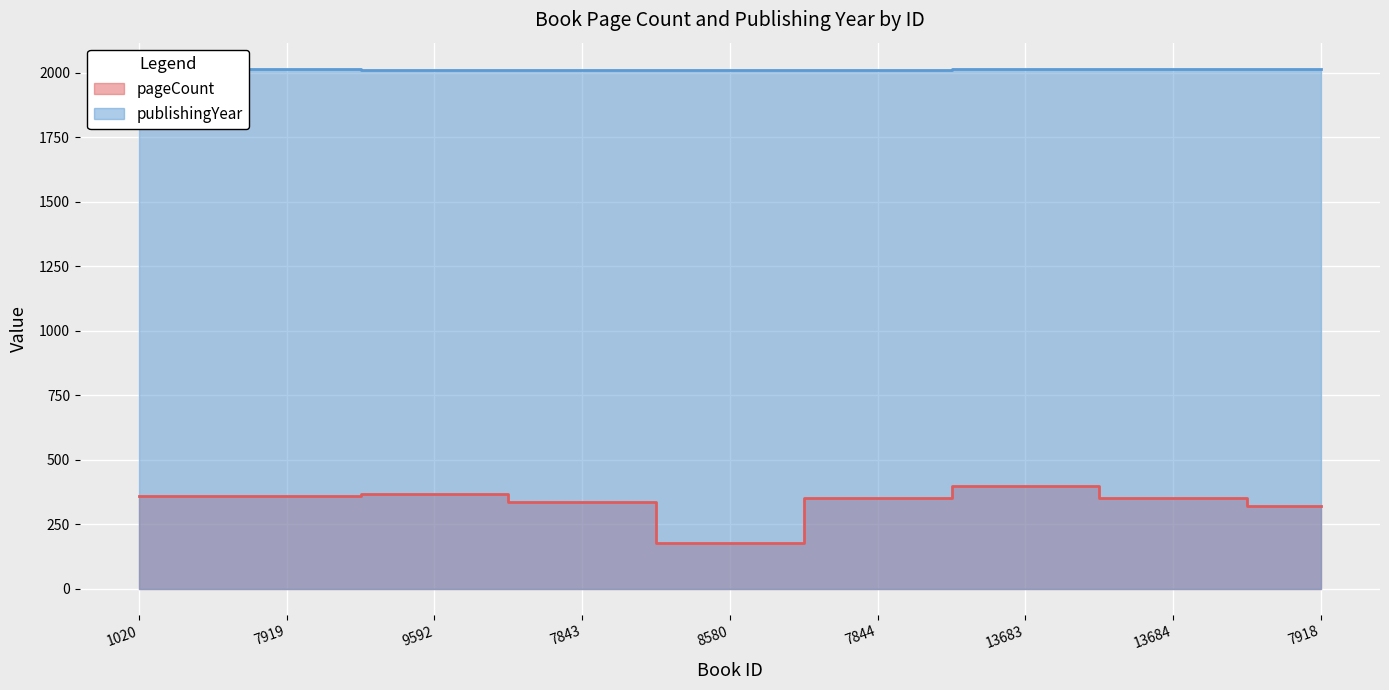

Which category has the lowest value across all series?

8580